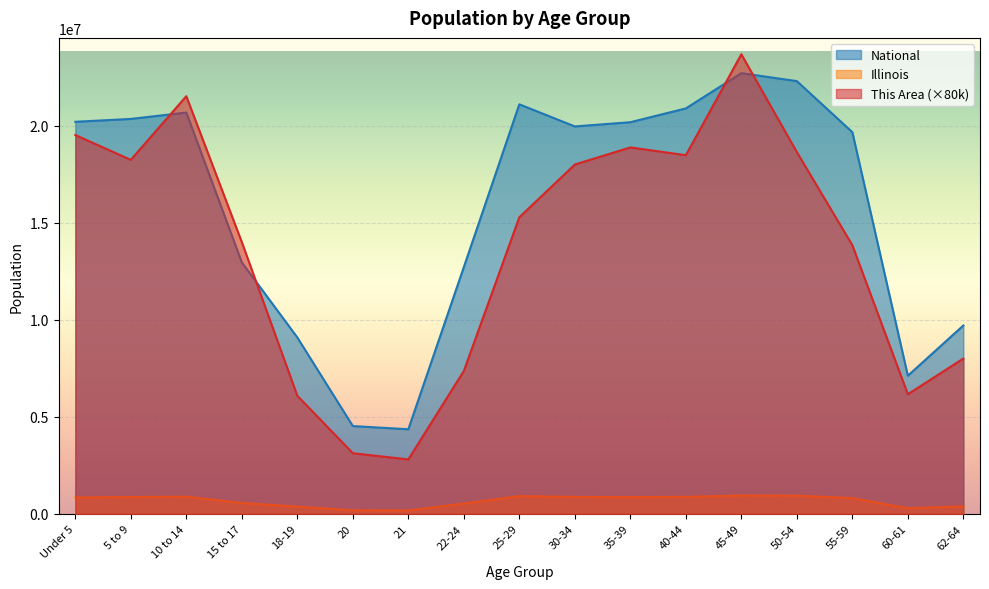

At how many categories does at least one series exceed 7097994?

15